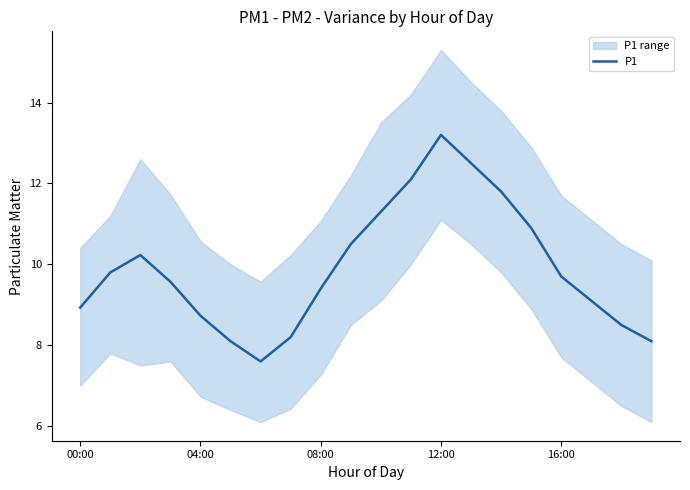

Which label corresponds to the largest value in the chart?

12:00